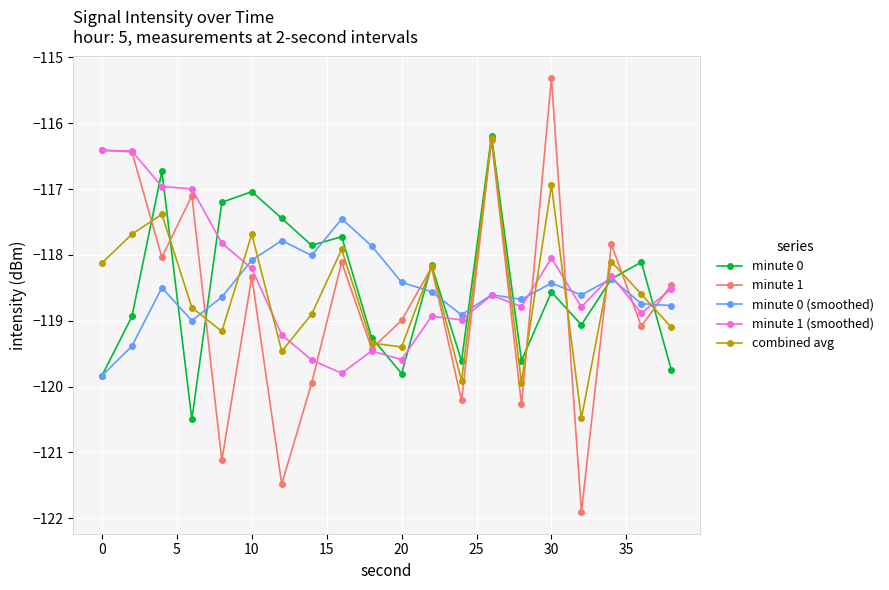

True or false: combined avg has more than 1 interior local peaks.

True